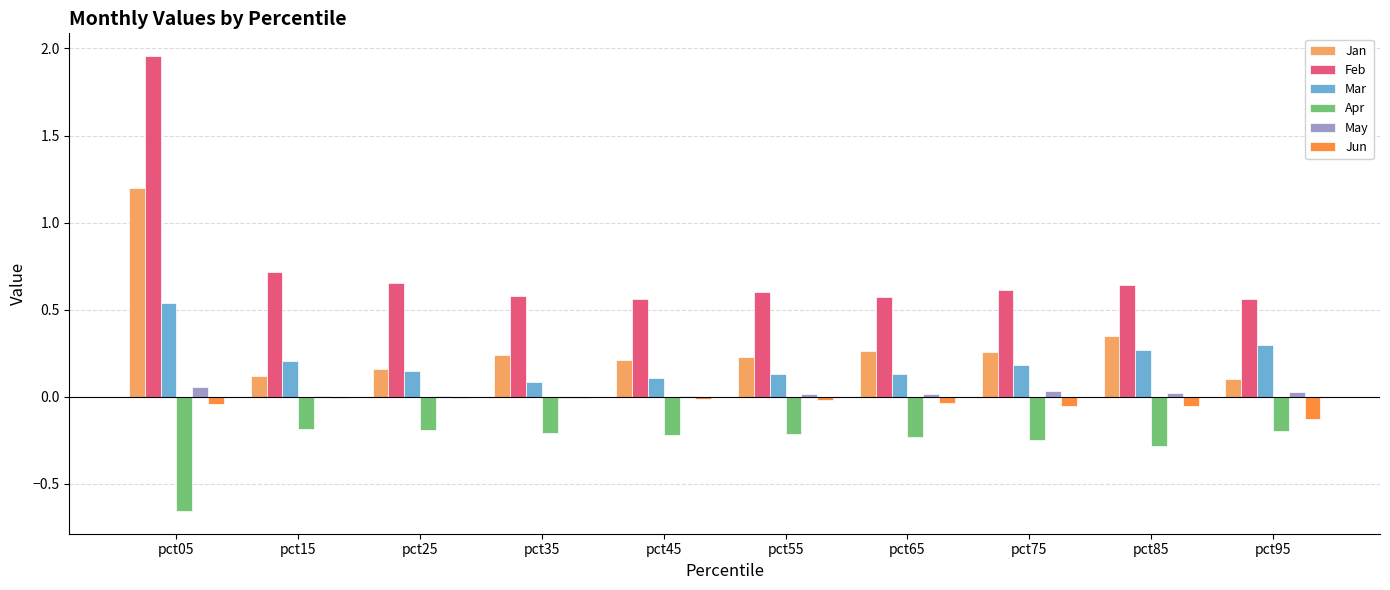

Is it true that May equals 0.0 at pct45?

True